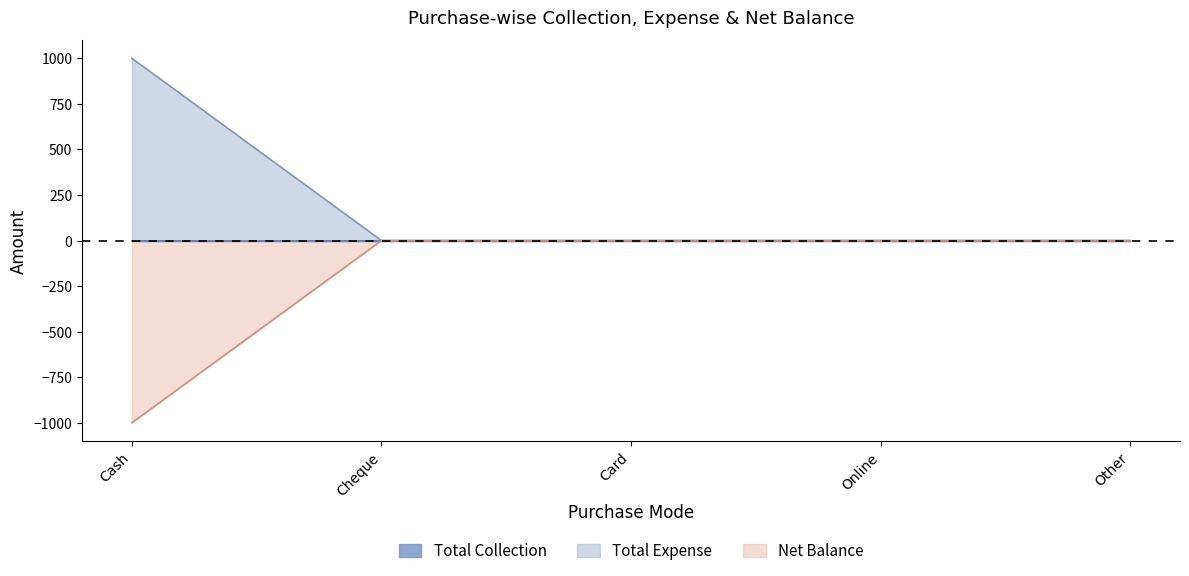

True or false: Total Expense has a value of 292 at Cash.

False